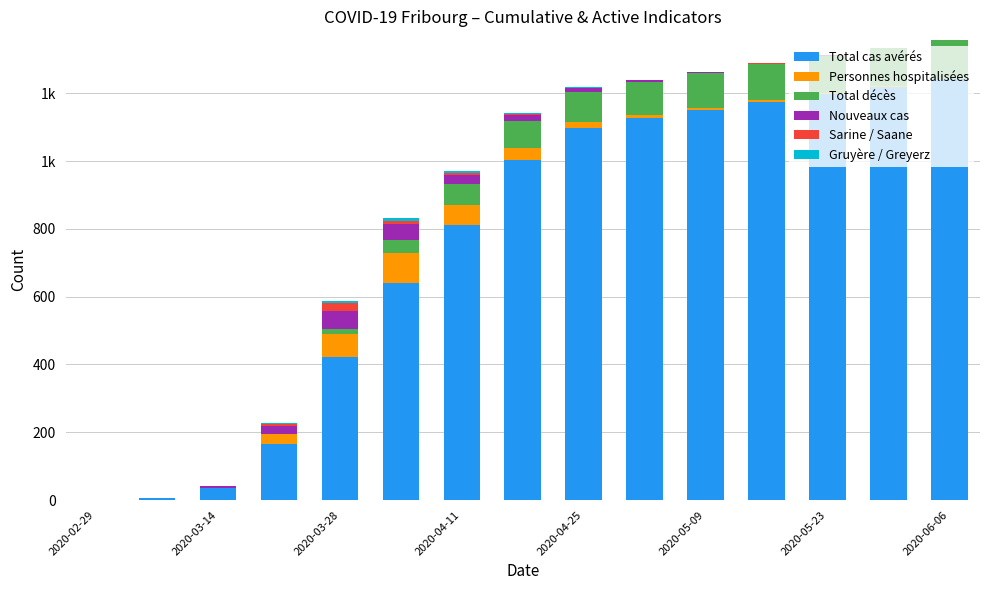

What is the difference between the maximum and minimum values in the Gruyère / Greyerz series?

9